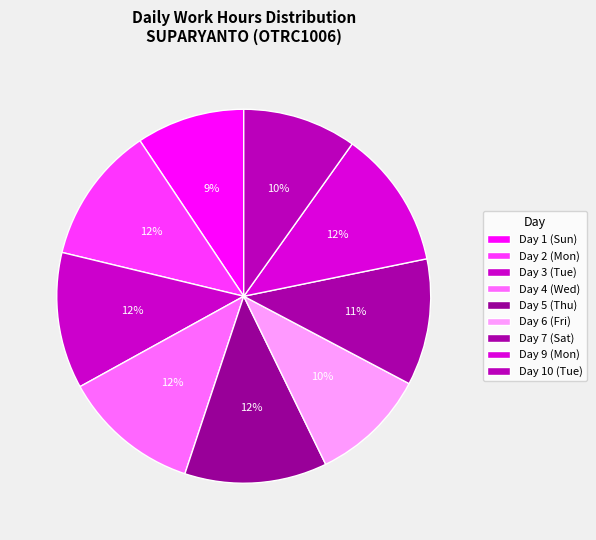

How many slices are in this pie chart?

9